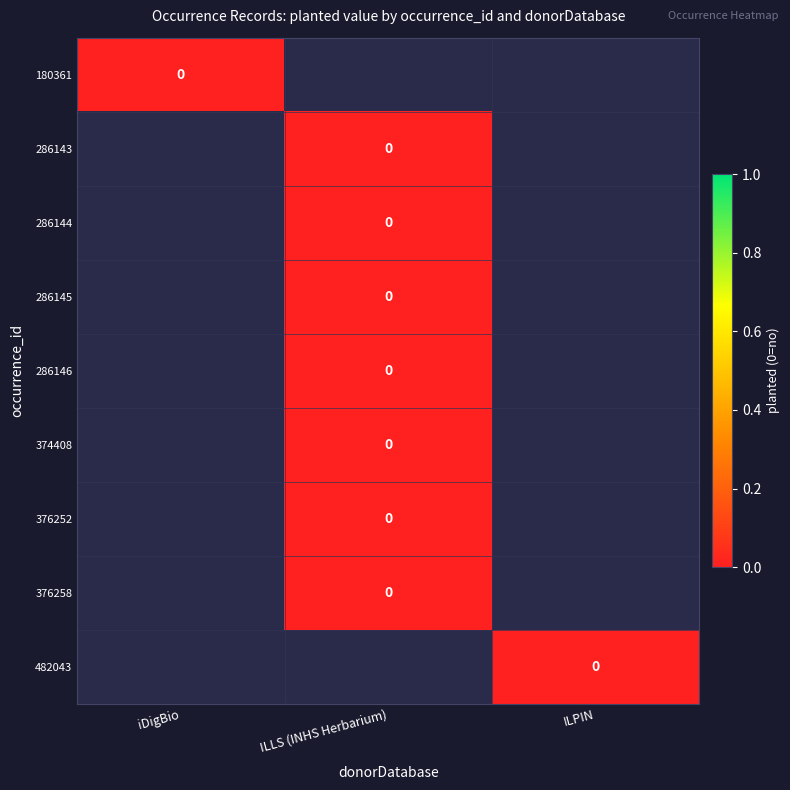

At which category is the sum across all series the highest?

ILLS (INHS Herbarium)